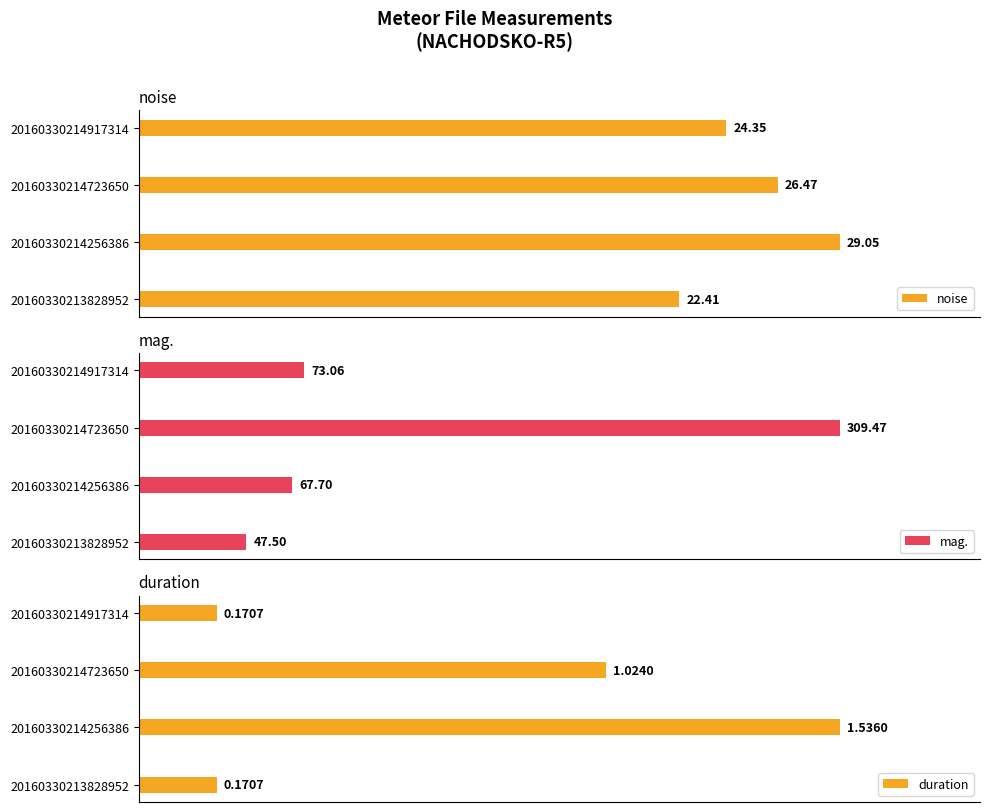

Count the number of categories in the chart.

4